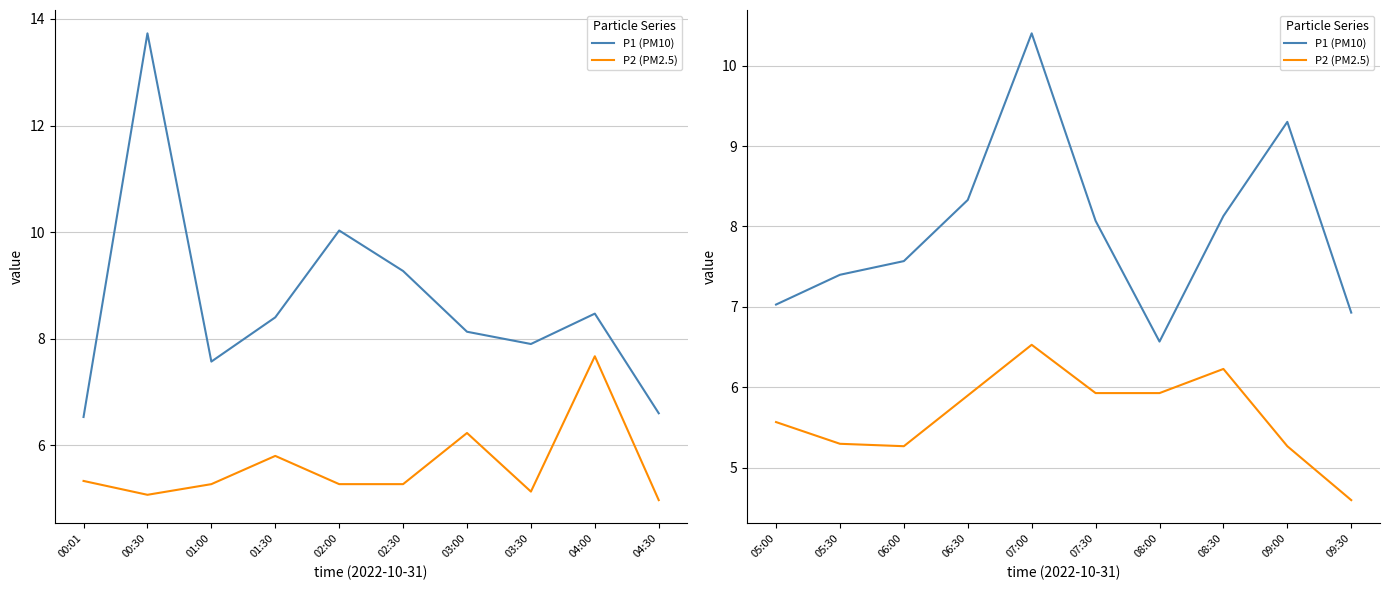

Which series has the largest range (max minus min)?

P1 (PM10)